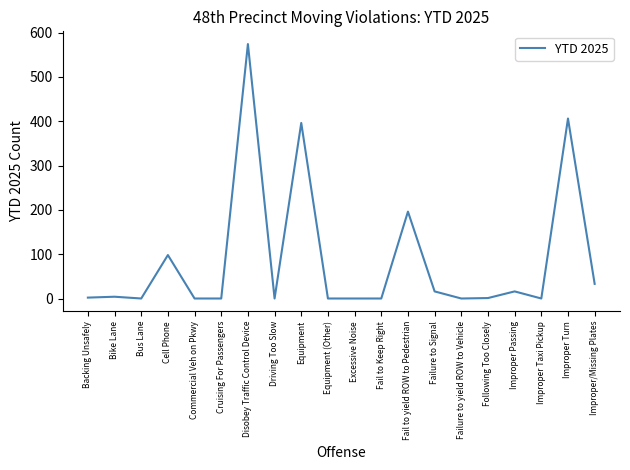

What is the change in value from Improper Passing to Improper Taxi Pickup?

-16